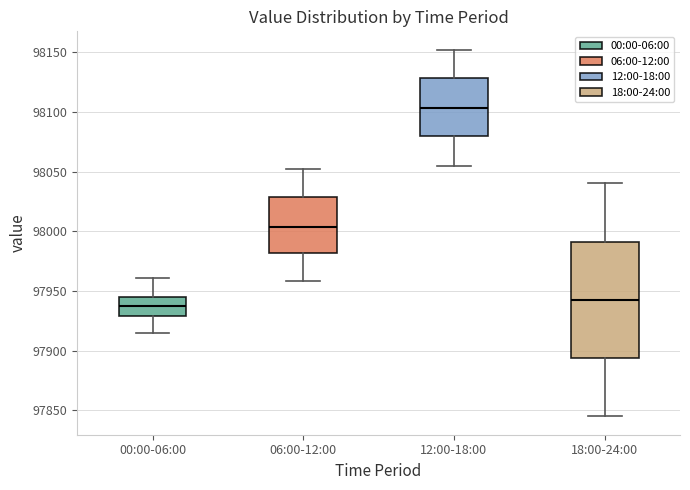

Which box's median line is the highest?

12:00-18:00